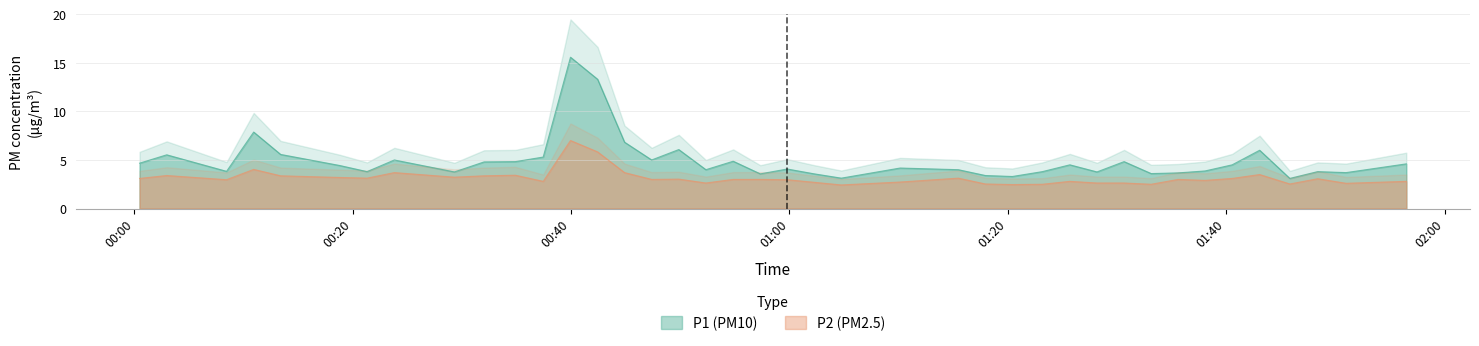

Count the number of categories in the chart.

40